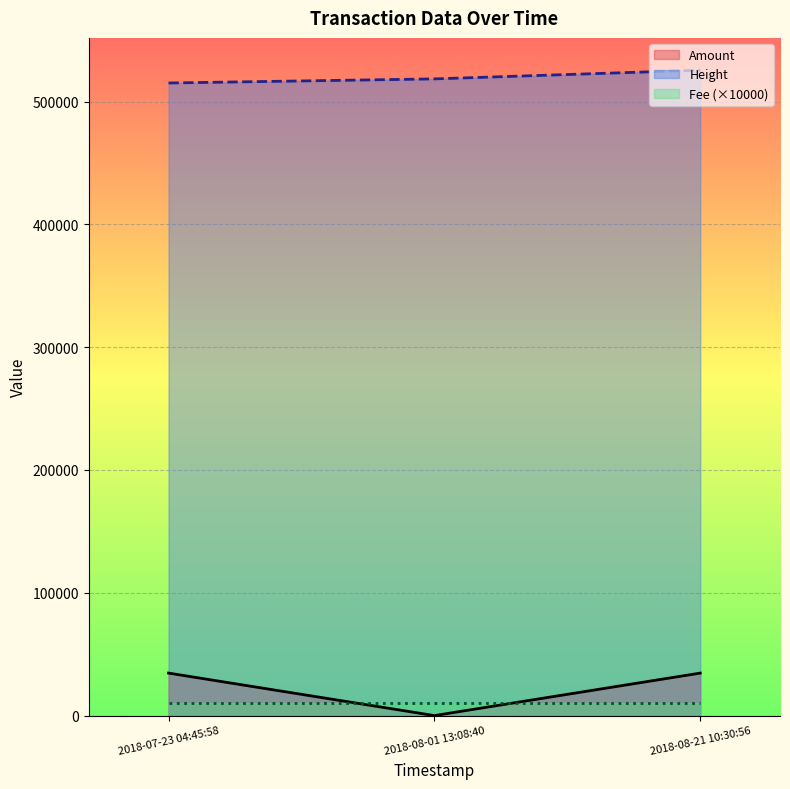

What is the sum of all Amount values?

69199.2